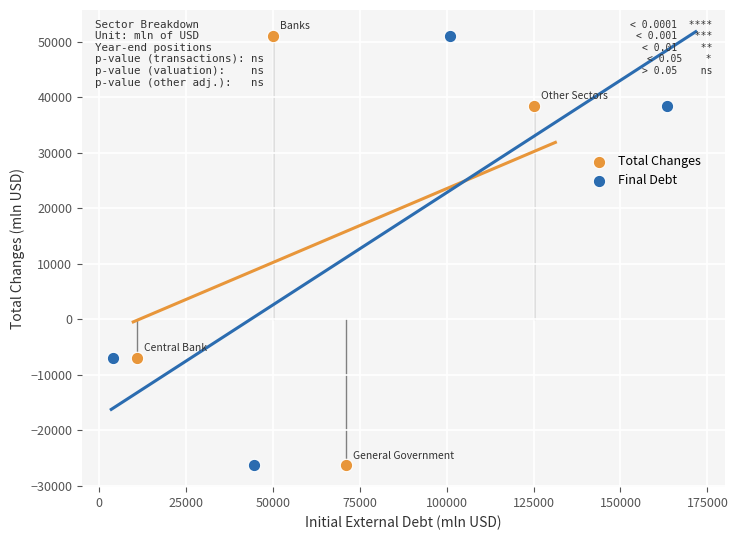

What are all the series names shown in the legend?

Total Changes, Final Debt